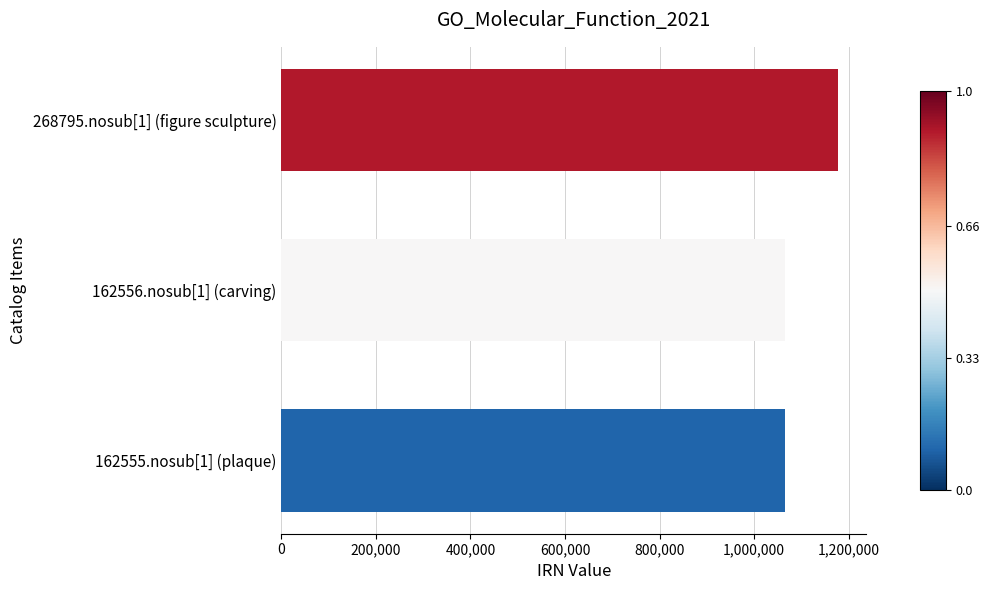

Where is the data nearest to the value 1121877?

162556.nosub[1] (carving)